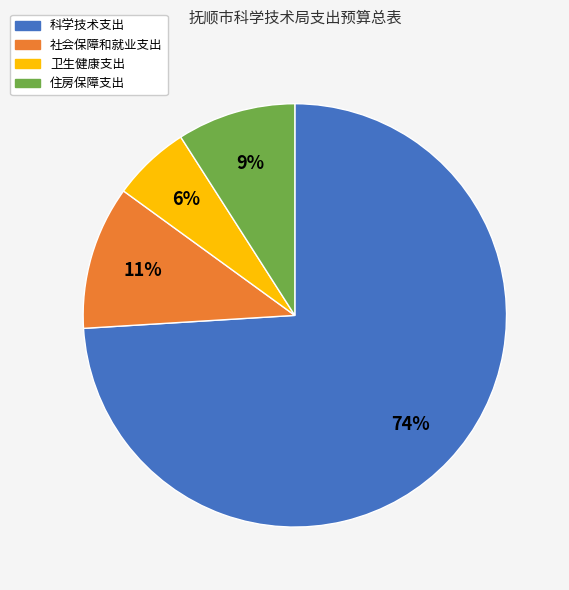

True or false: 科学技术支出 accounts for 74% of the total.

True